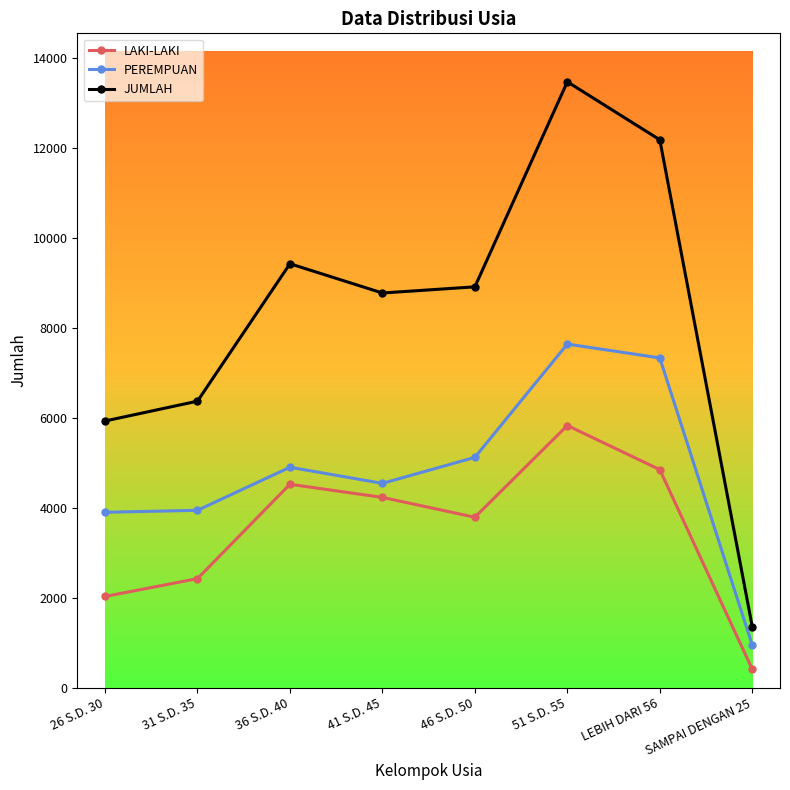

True or false: JUMLAH has more than 1 interior local peaks.

True